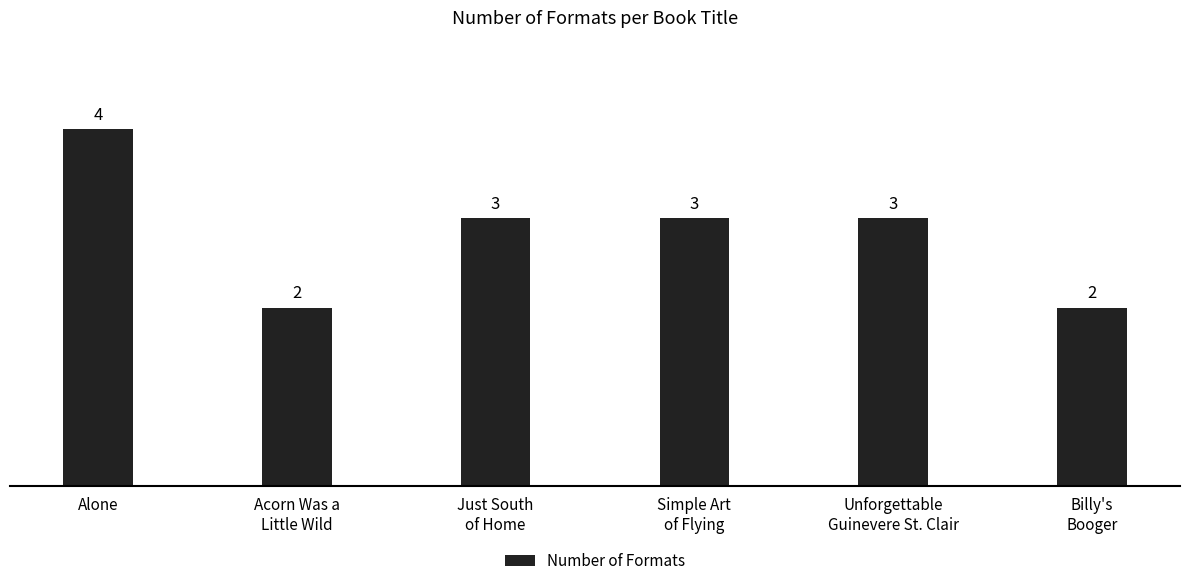

What is the difference between the maximum and minimum values?

2